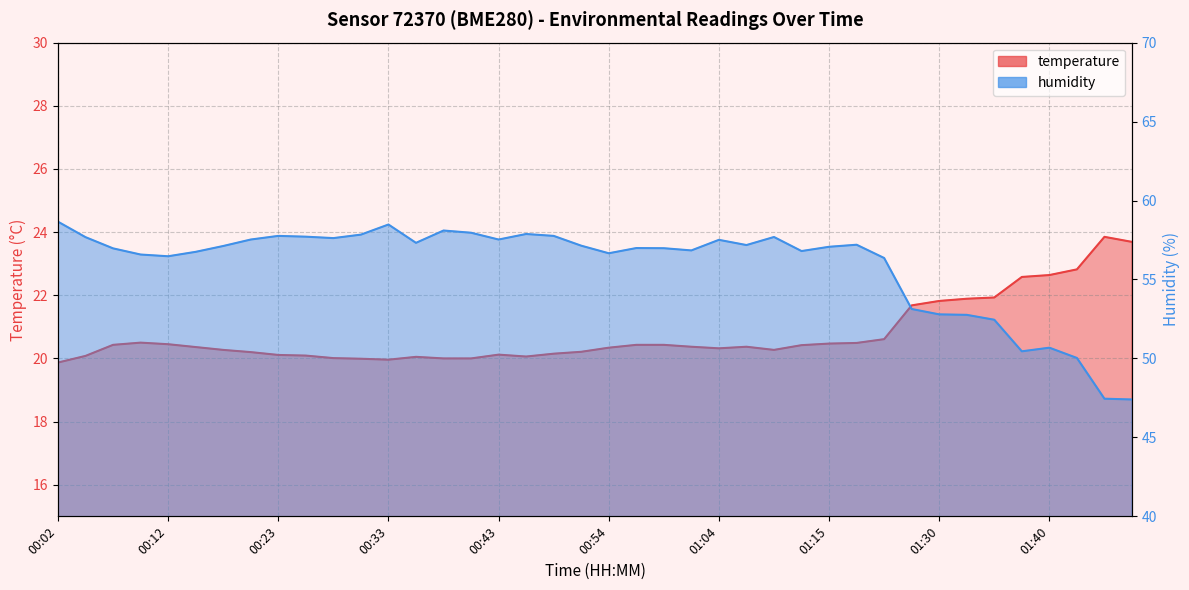

Reading left to right, list all the values displayed in this chart.

temperature: 00:02=19.9	00:05=20.1	00:07=20.4	00:10=20.5	00:12=20.4	00:15=20.4	00:18=20.3	00:20=20.2	00:23=20.1	00:25=20.1	00:28=20.0	00:30=20.0	00:33=20.0	00:36=20.1	00:38=20.0	00:41=20.0	00:43=20.1	00:46=20.1	00:49=20.1	00:51=20.2	00:54=20.3	00:56=20.4	00:59=20.4	01:02=20.4	01:04=20.3	01:07=20.4	01:10=20.3	01:12=20.4	01:15=20.5	01:18=20.5	01:21=20.6	01:27=21.7	01:30=21.8	01:32=21.9	01:35=21.9	01:37=22.6	01:40=22.6	01:43=22.8	01:45=23.9	01:48=23.7
humidity: 00:02=58.7	00:05=57.7	00:07=57.0	00:10=56.6	00:12=56.5	00:15=56.8	00:18=57.1	00:20=57.5	00:23=57.8	00:25=57.7	00:28=57.6	00:30=57.8	00:33=58.5	00:36=57.3	00:38=58.1	00:41=58.0	00:43=57.5	00:46=57.9	00:49=57.8	00:51=57.1	00:54=56.7	00:56=57.0	00:59=57.0	01:02=56.8	01:04=57.5	01:07=57.2	01:10=57.7	01:12=56.8	01:15=57.1	01:18=57.2	01:21=56.4	01:27=53.1	01:30=52.8	01:32=52.8	01:35=52.5	01:37=50.5	01:40=50.7	01:43=50.0	01:45=47.5	01:48=47.4